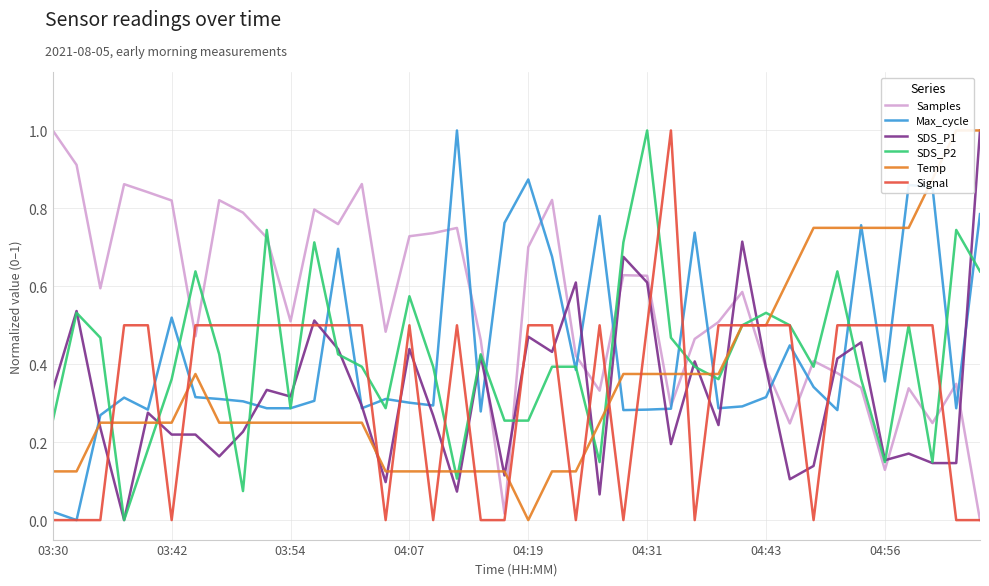

What is the approximate value of Signal at 13?

0.5